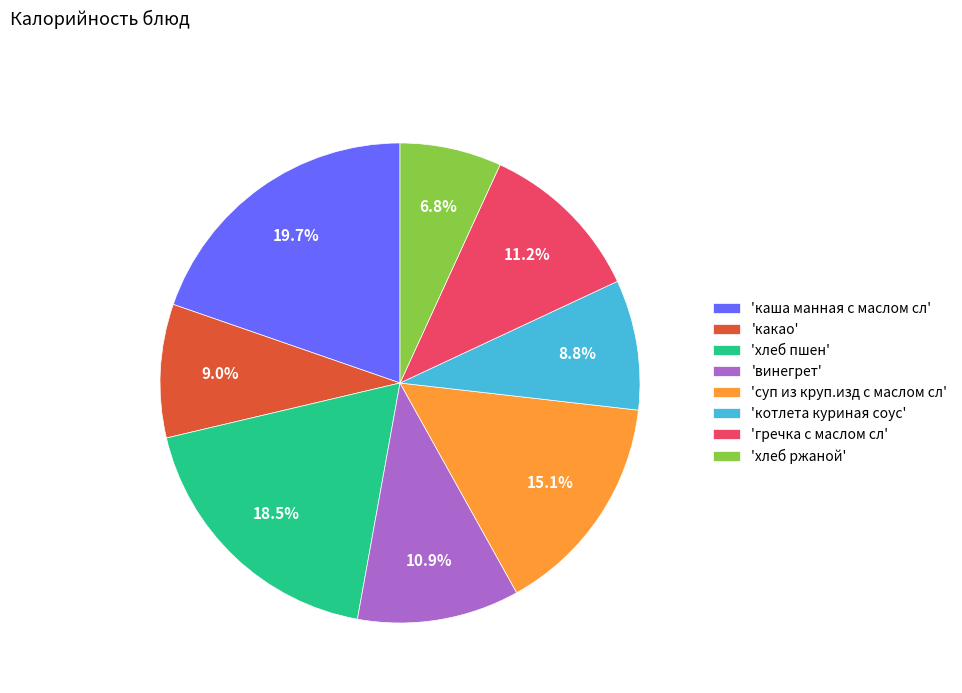

Count the number of slices in the pie.

8